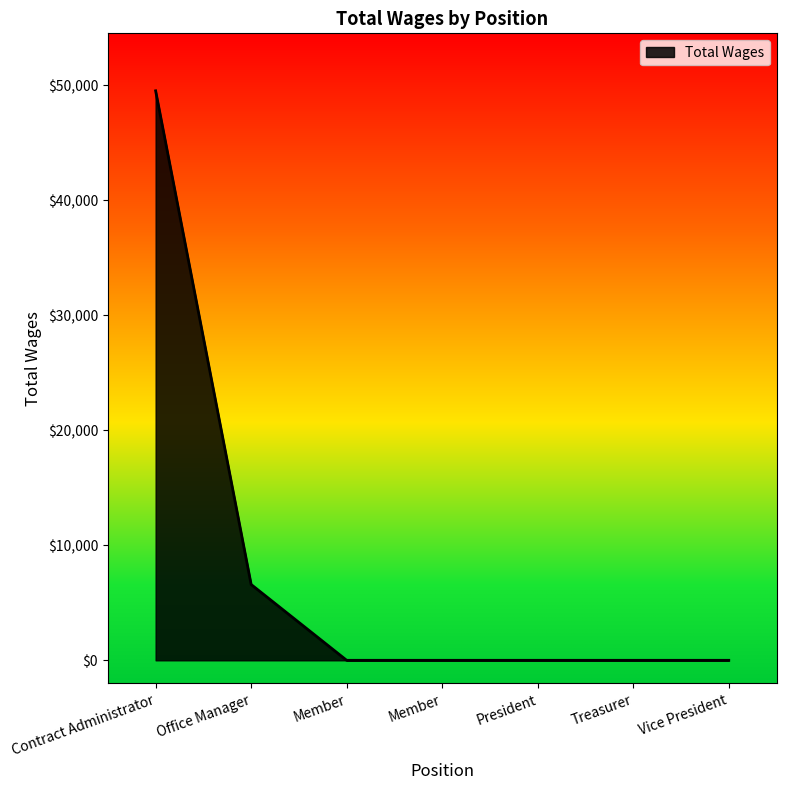

The chart shows a value of 21006 at Member. True or false?

False